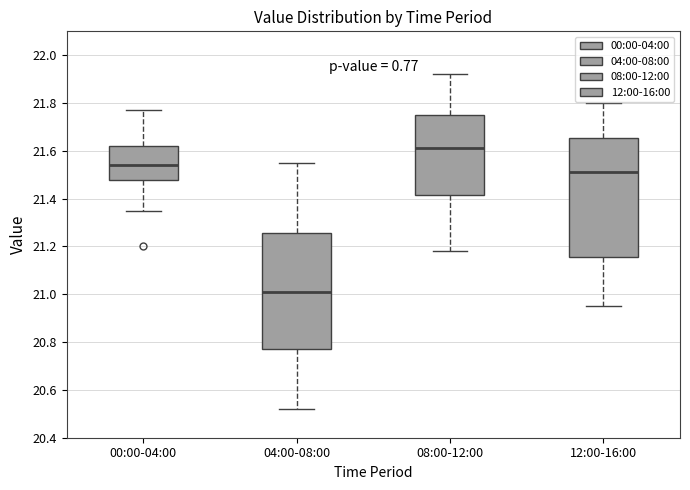

Which box has the highest median line?

08:00-12:00